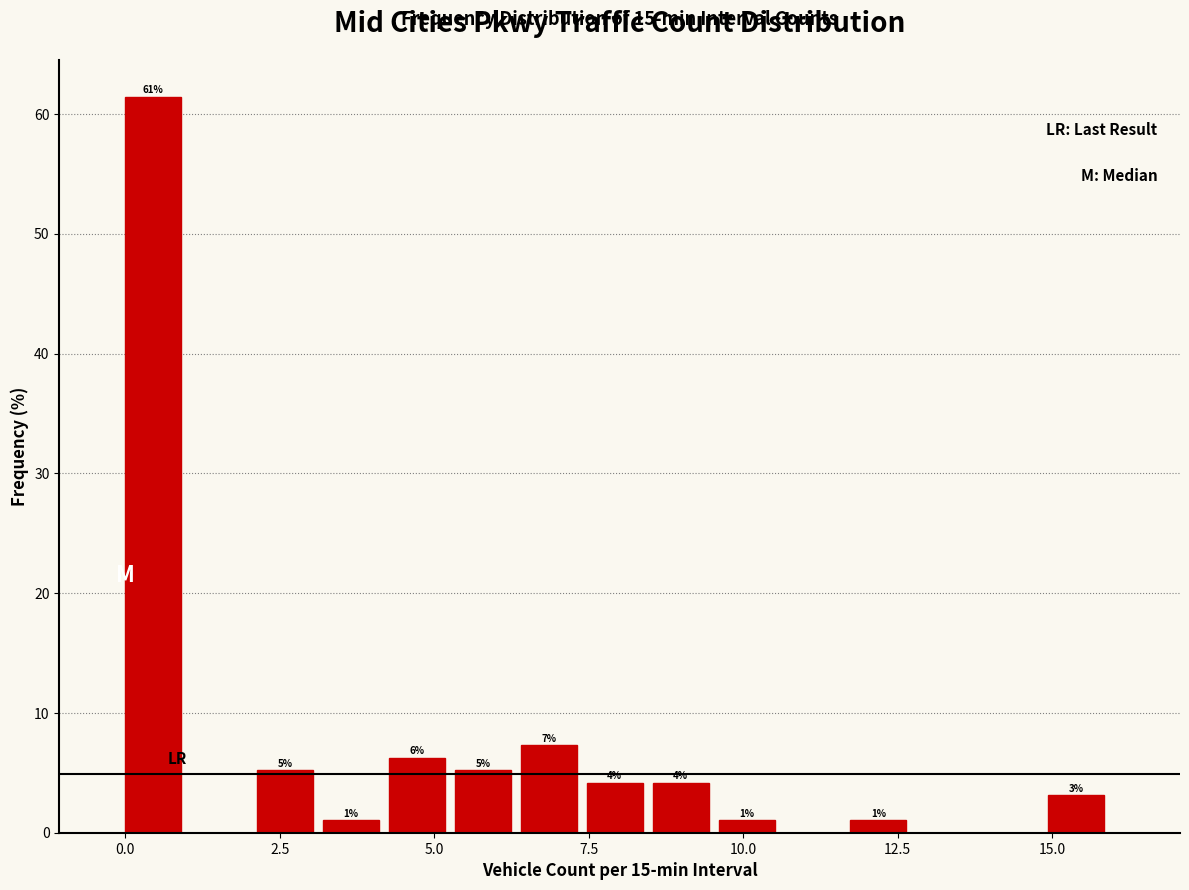

Around what value on the x-axis is the tallest bar? Give the approximate position of its centre, as read against the axis.

0.5